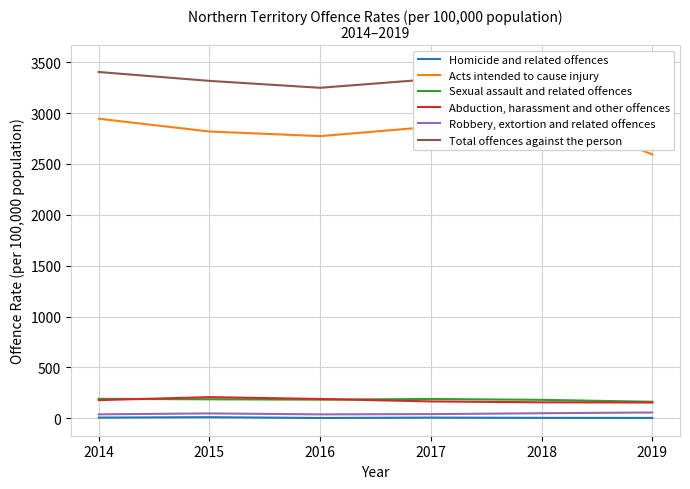

Which series has the largest total across all categories?

Total offences against the person